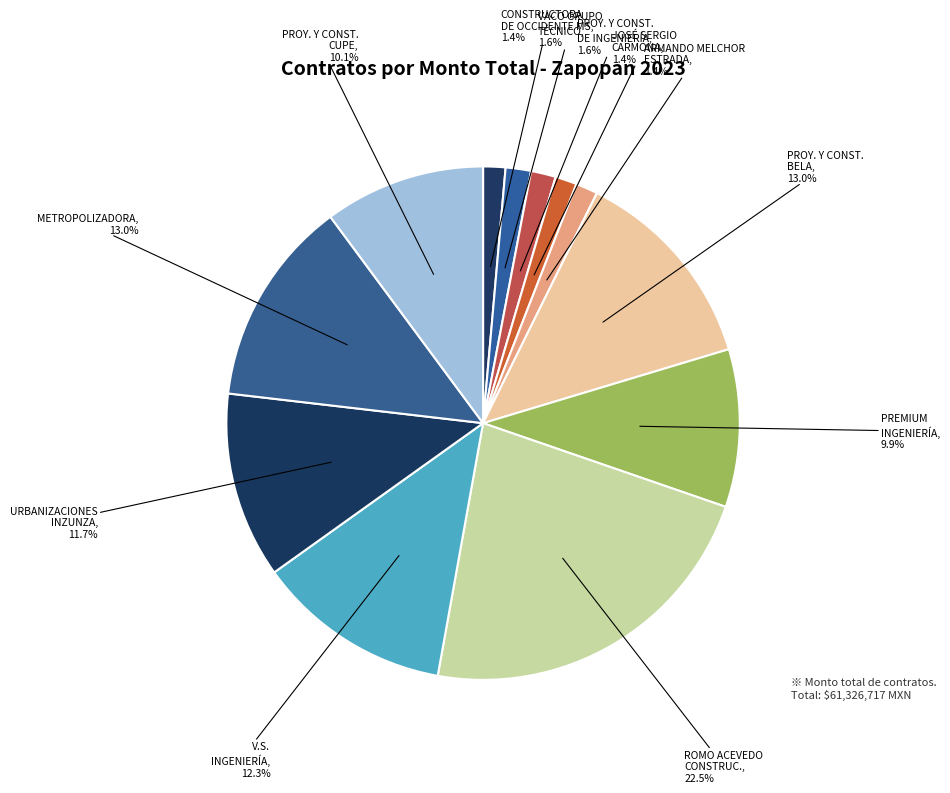

What percentage do PROY. Y CONST. BELA and JOSÉ SERGIO CARMONA together represent?

14.4%